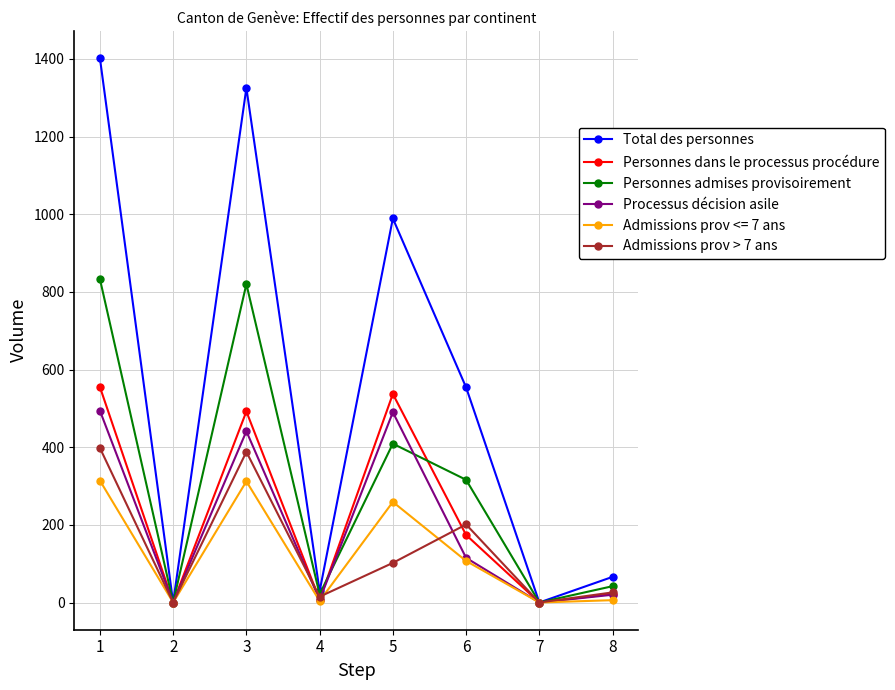

The value of Personnes dans le processus procédure at 5 is 537. True or false?

True